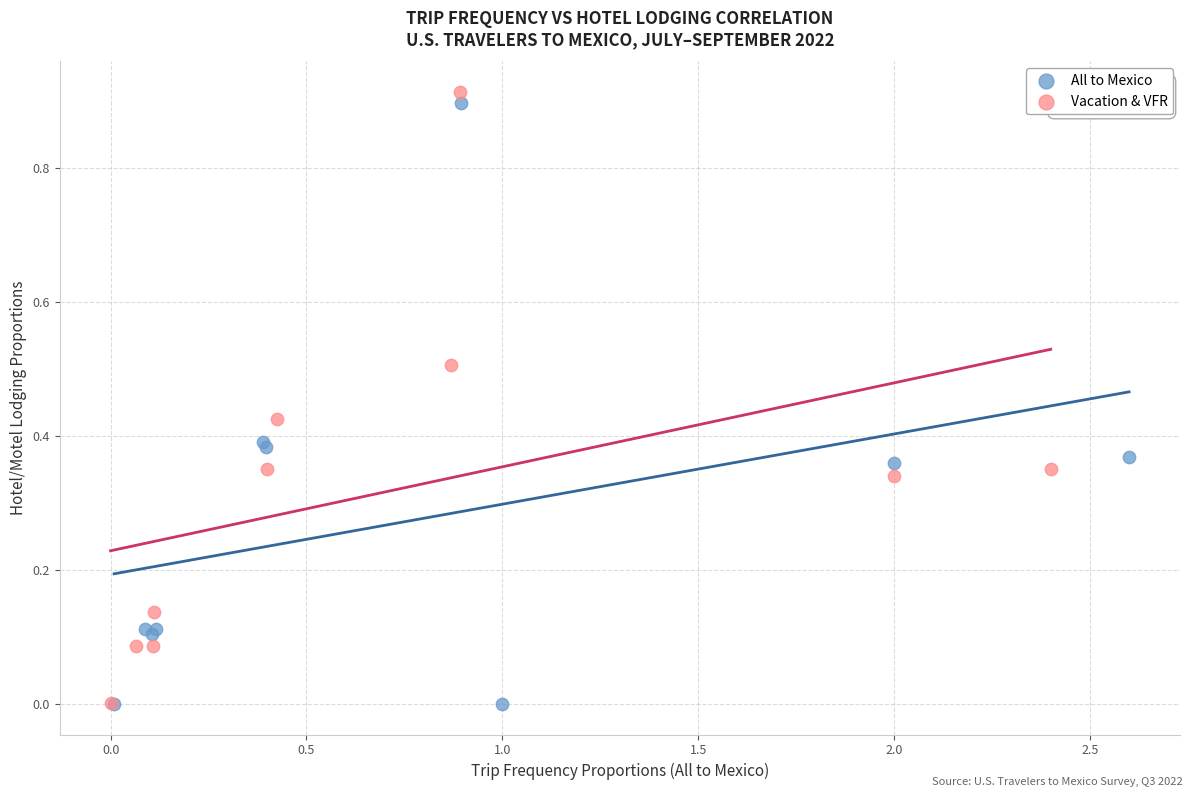

Which series has the widest spread of Y values?

Vacation & VFR